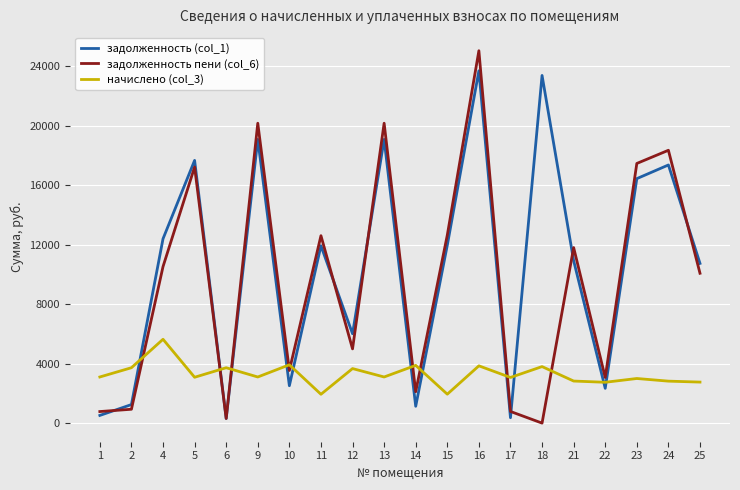

At how many categories does at least one series exceed 9926?

12